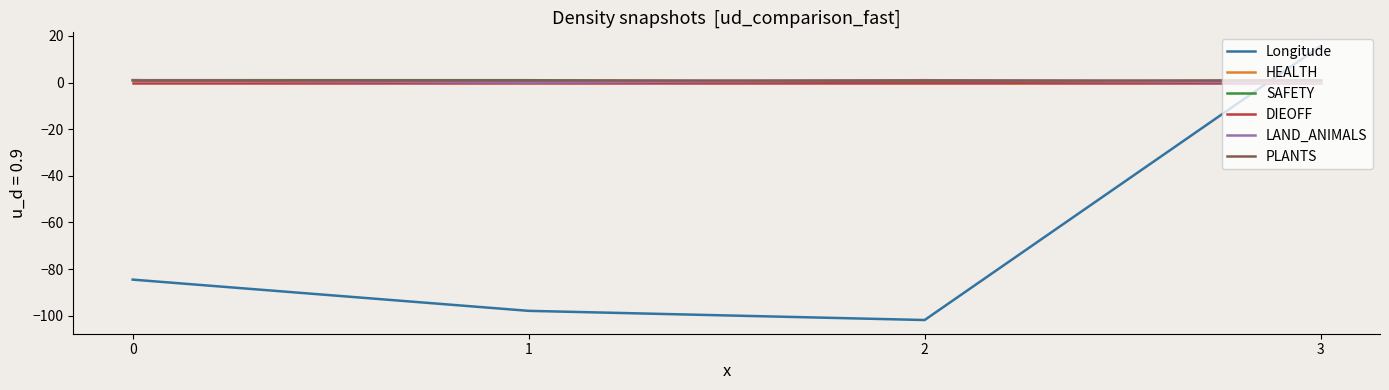

The Longitude series shows 26.3 at 3. True or false?

False